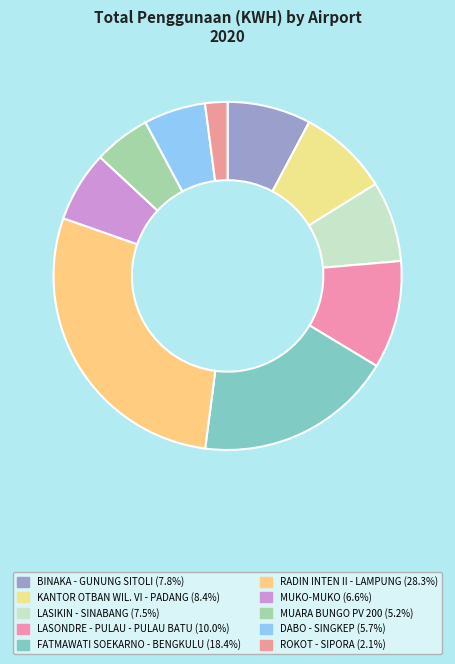

Combined, do FATMAWATI SOEKARNO - BENGKULU and KANTOR OTBAN WIL. VI - PADANG account for over 50%?

No